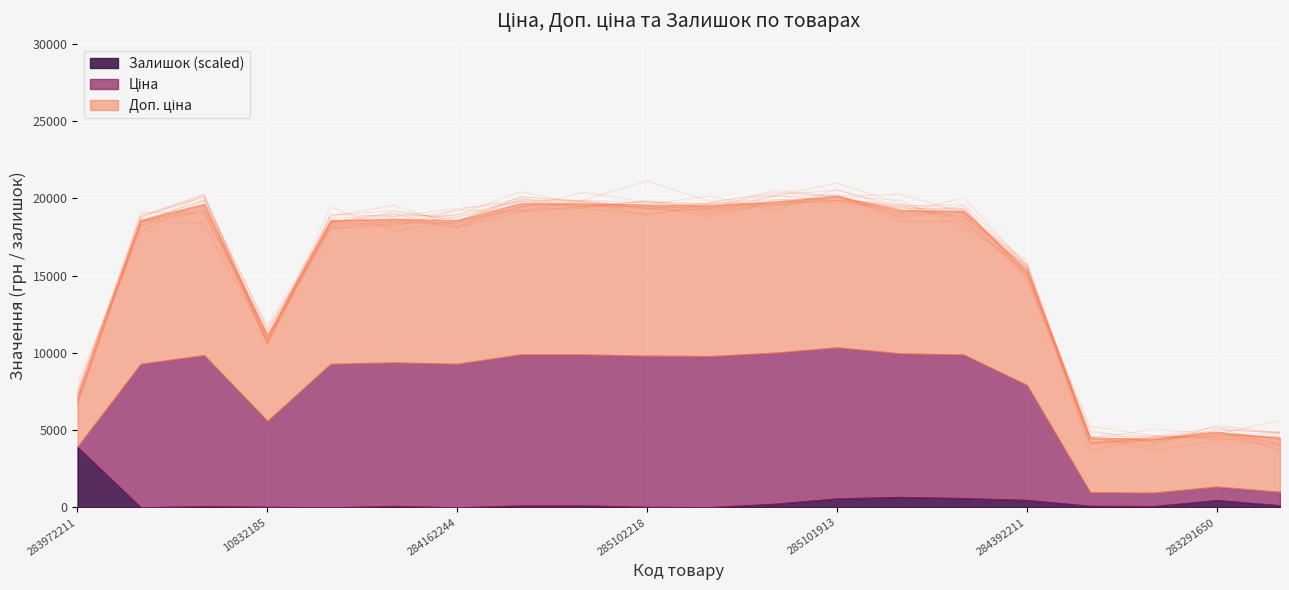

In Ціна, how many points are higher than both neighbors (excluding endpoints)?

5